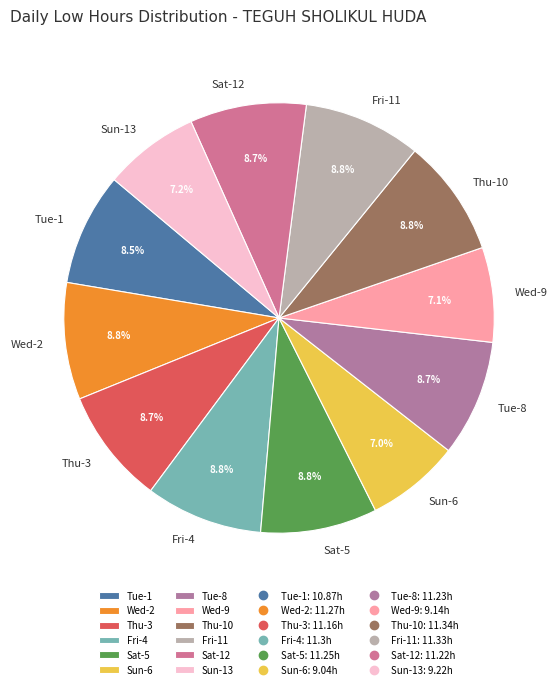

Is there any slice that represents more than half of the pie?

No